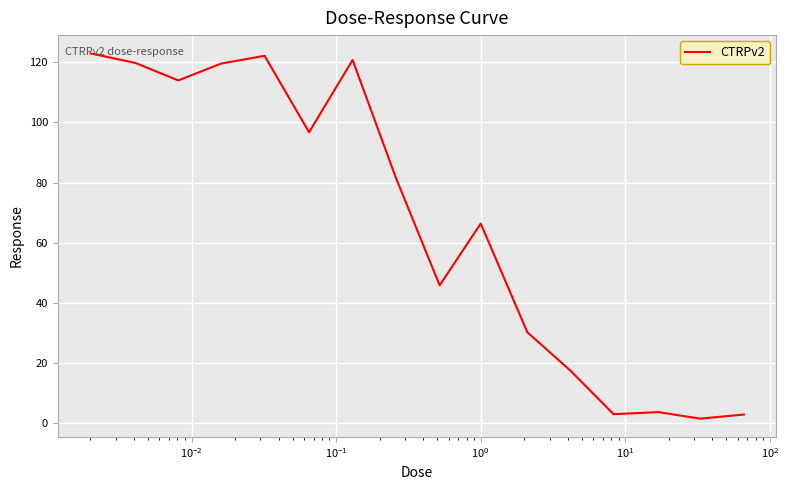

What is the difference between the maximum and minimum values?

121.6